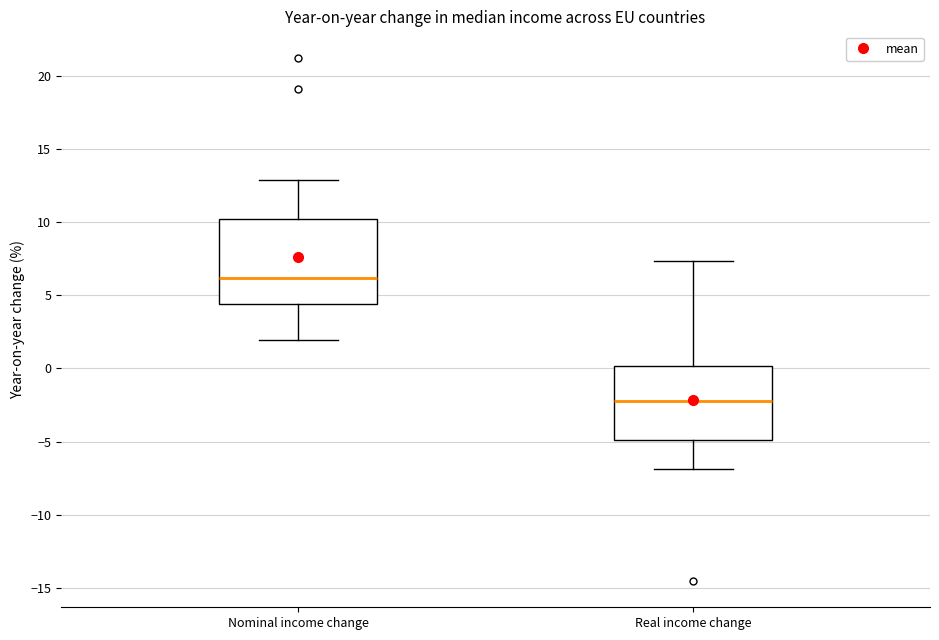

Reading left to right, read every box against the y-axis: the position of its median line, the range the box covers, and the ends of its whiskers. The values are not printed on the chart, so give them approximately, as read against the axis.

Nominal income change: median 6.0, box 4.5 to 10.0, whiskers 2.0 to 13.0
Real income change: median -2.0, box -5.0 to 0.0, whiskers -7.0 to 7.5